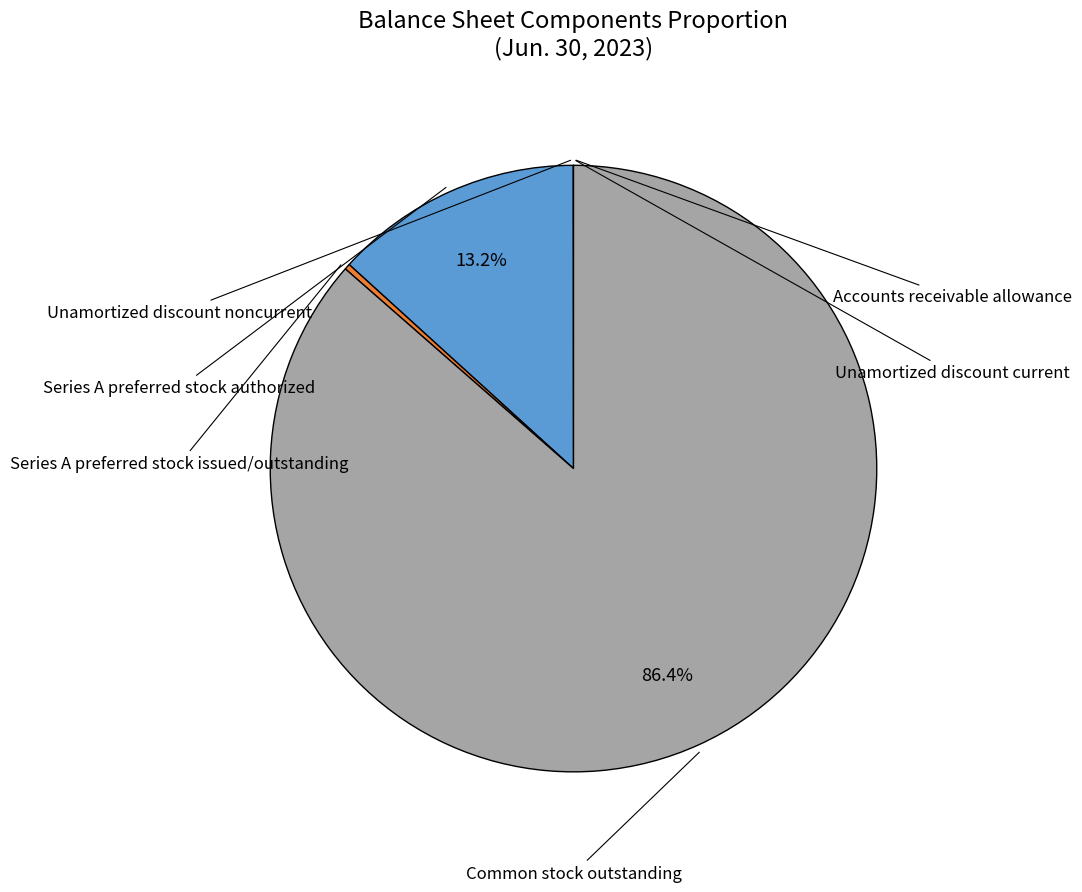

Does any single category account for the majority?

Yes